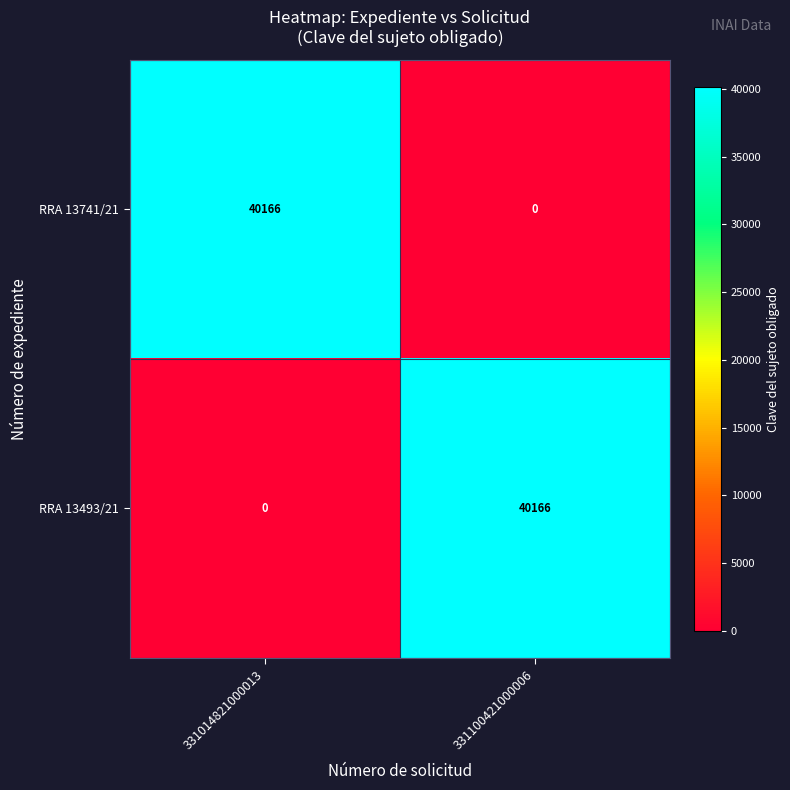

At how many categories does at least one series exceed 6533?

2